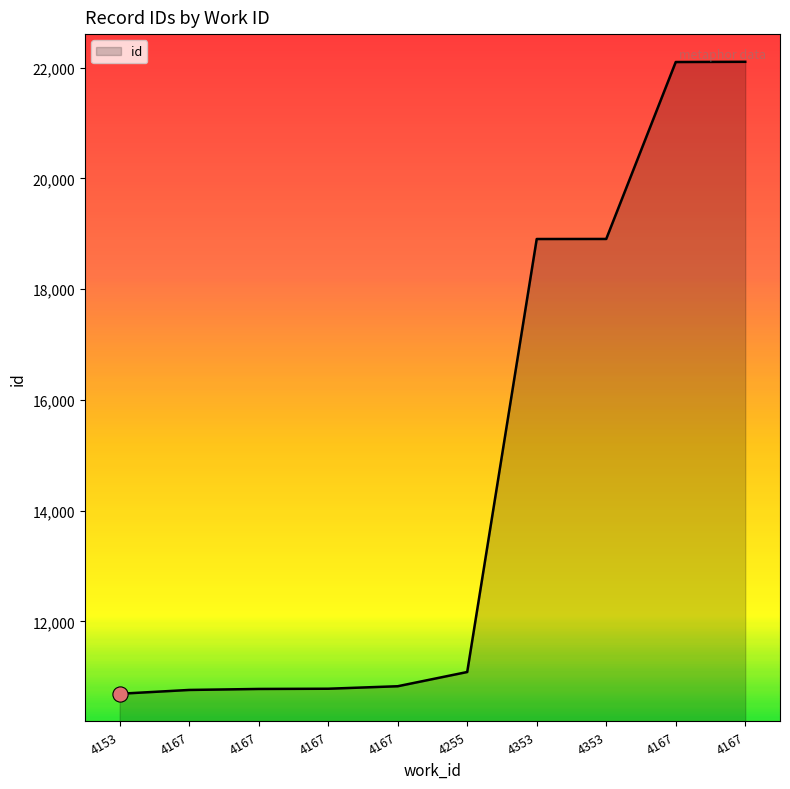

How many lines are shown in the chart?

1